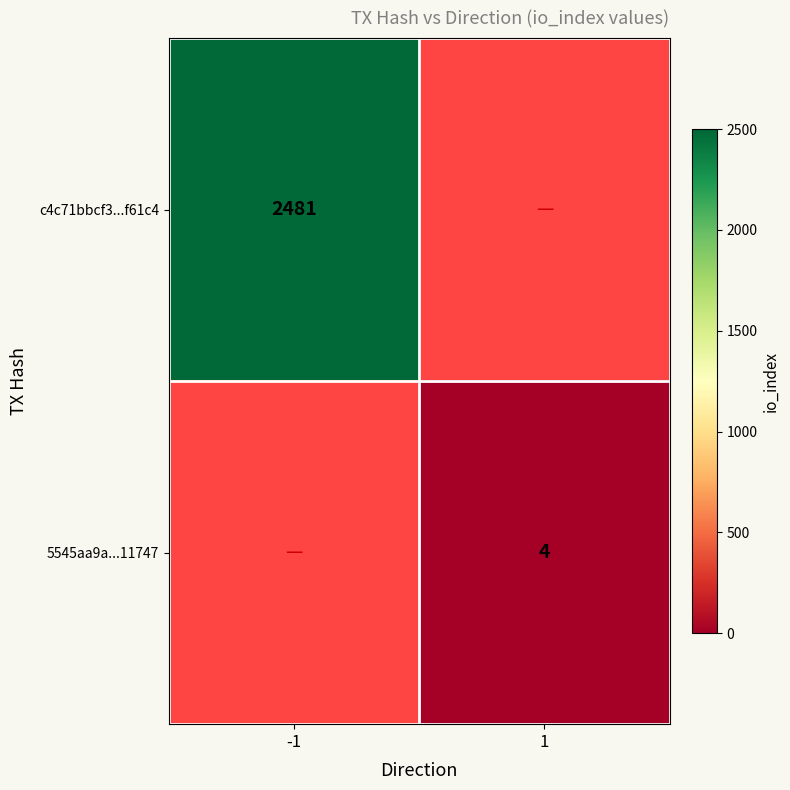

At how many categories does at least one series exceed 78?

1